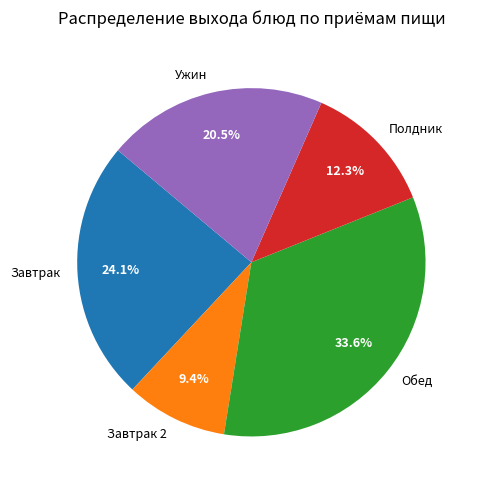

To the nearest percent, what is the average slice percentage?

20%